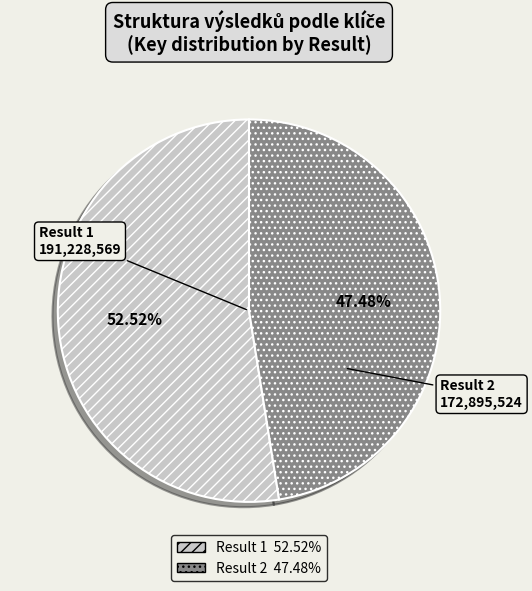

Is it true that Result 2 is 47% of the pie?

True